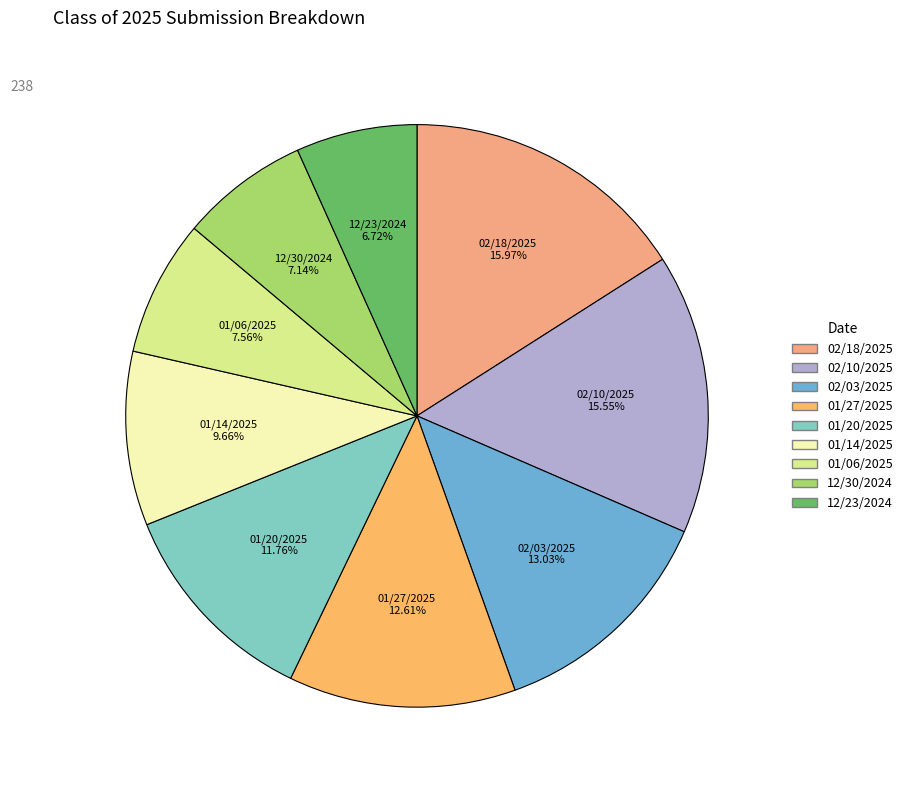

The 12/23/2024 slice represents 20% of the pie. True or false?

False